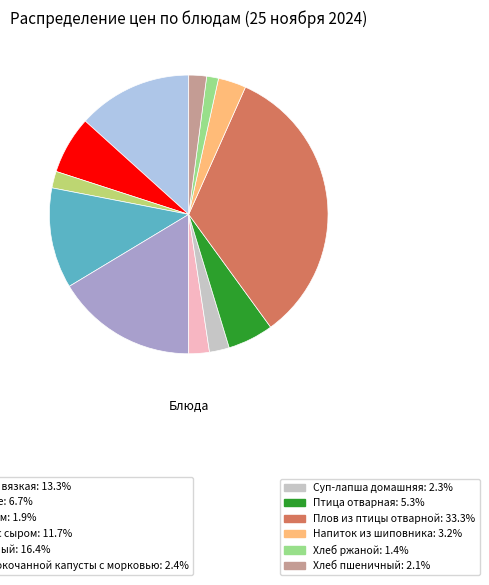

Does any single category account for the majority?

No